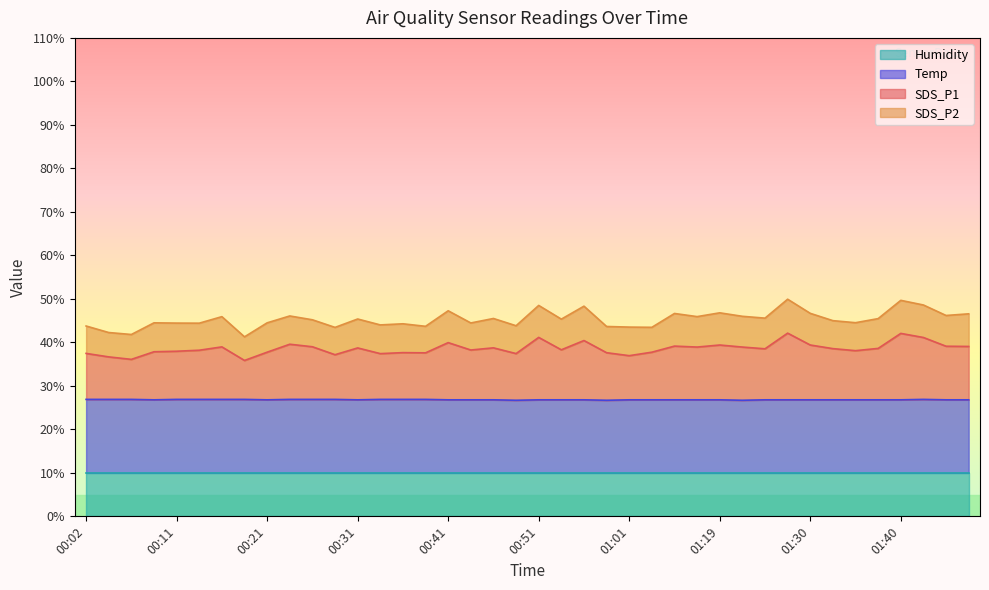

Rank the categories by SDS_P1 value from lowest to highest.

00:19, 00:07, 00:04, 01:01, 00:28, 00:33, 00:49, 00:02, 00:38, 00:59, 00:36, 00:21, 01:04, 00:09, 00:11, 01:35, 00:14, 00:44, 00:54, 01:25, 01:33, 01:38, 00:31, 00:46, 01:17, 01:22, 00:16, 00:26, 01:47, 01:45, 01:15, 01:19, 01:30, 00:24, 00:41, 00:56, 01:42, 00:51, 01:40, 01:28